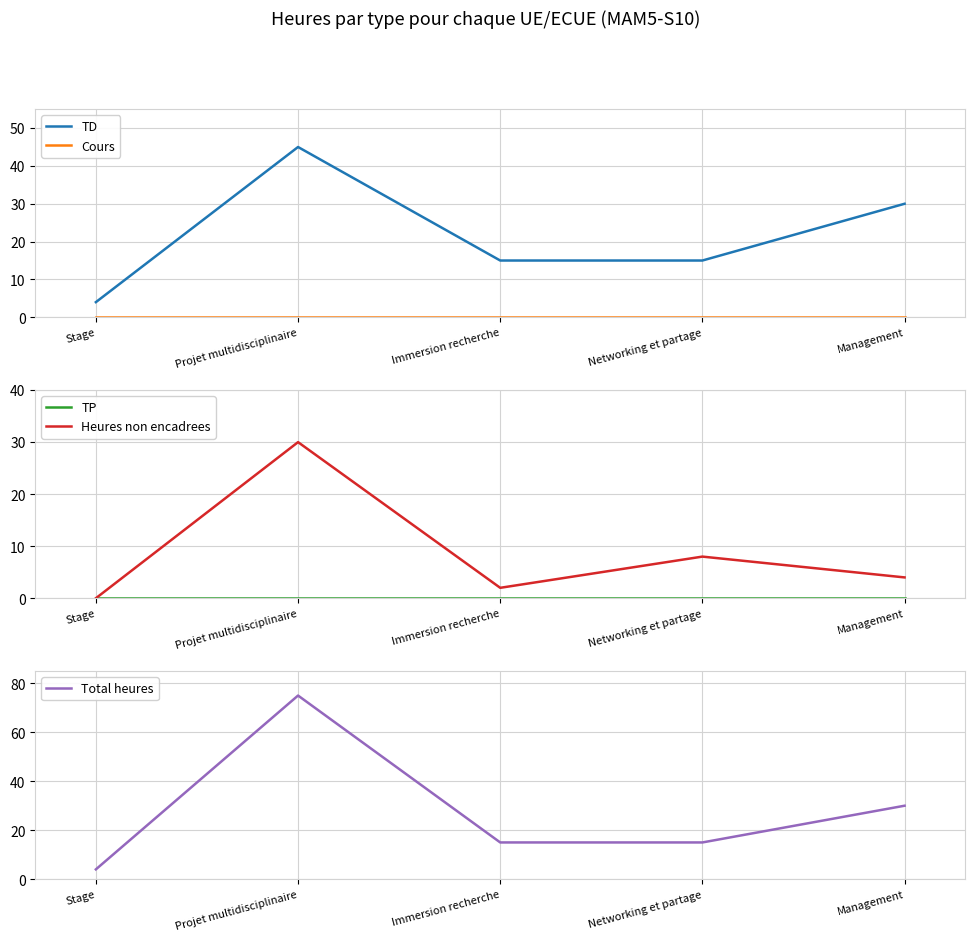

Rank the series by their maximum value, from lowest to highest.

Cours, TP, Heures non encadrees, TD, Total heures